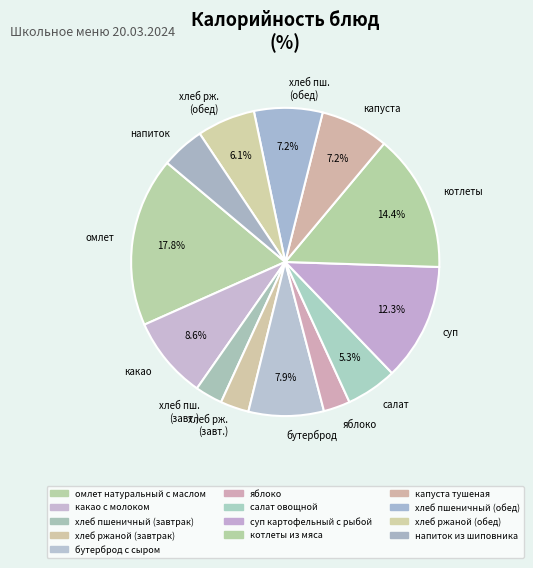

Do салат and хлеб рж. (завт.) together represent more than half of the pie?

No